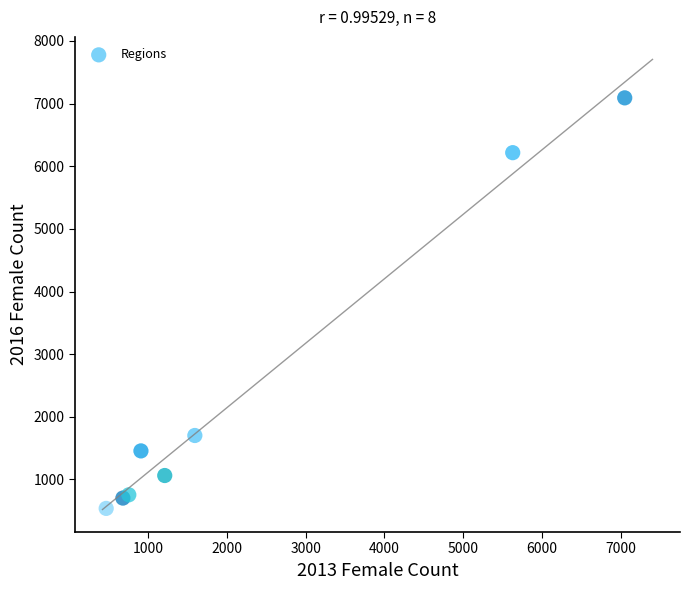

What Y value in the scatter plot is closest to 3815?

1702